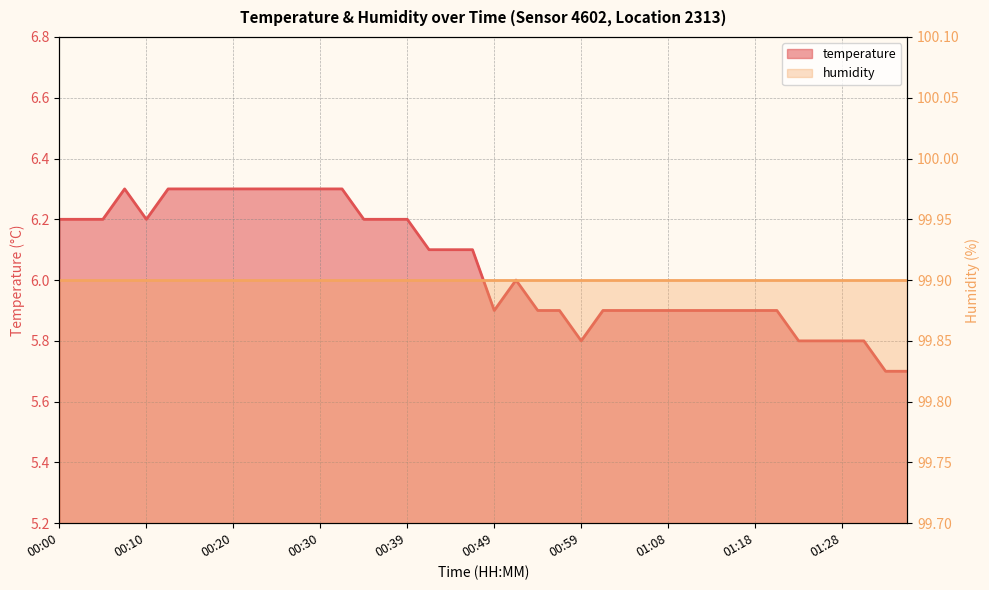

Reading left to right, list all the values displayed in this chart.

00:00=6.2	00:03=6.2	00:05=6.2	00:08=6.3	00:10=6.2	00:13=6.3	00:15=6.3	00:17=6.3	00:20=6.3	00:22=6.3	00:25=6.3	00:27=6.3	00:30=6.3	00:32=6.3	00:34=6.2	00:37=6.2	00:39=6.2	00:42=6.1	00:44=6.1	00:47=6.1	00:49=5.9	00:51=6.0	00:54=5.9	00:56=5.9	00:59=5.8	01:01=5.9	01:04=5.9	01:06=5.9	01:08=5.9	01:11=5.9	01:13=5.9	01:16=5.9	01:18=5.9	01:21=5.9	01:23=5.8	01:25=5.8	01:28=5.8	01:30=5.8	01:33=5.7	01:35=5.7